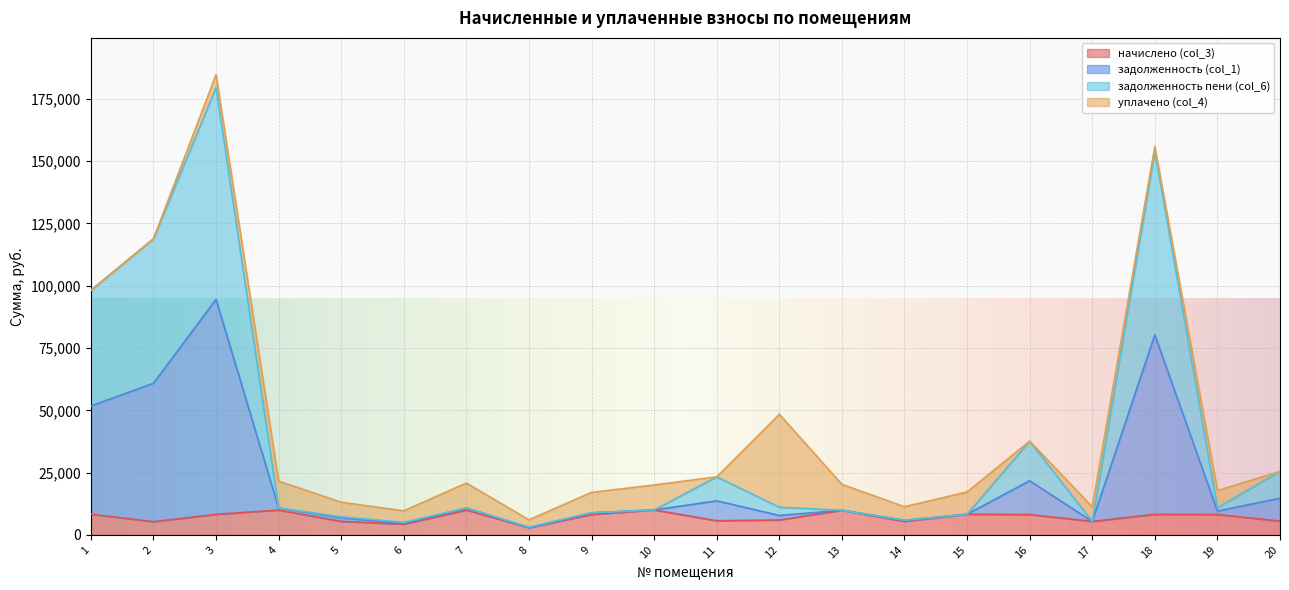

True or false: задолженность (col_1) and начислено (col_3) intersect in this chart.

False